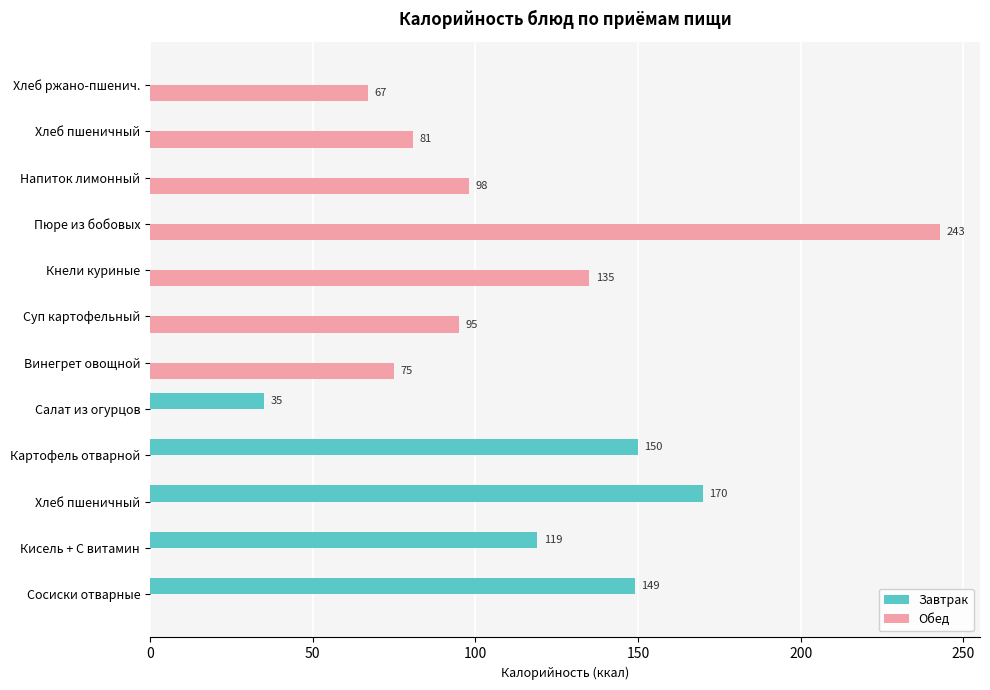

What are all the series names shown in the legend?

Завтрак, Обед